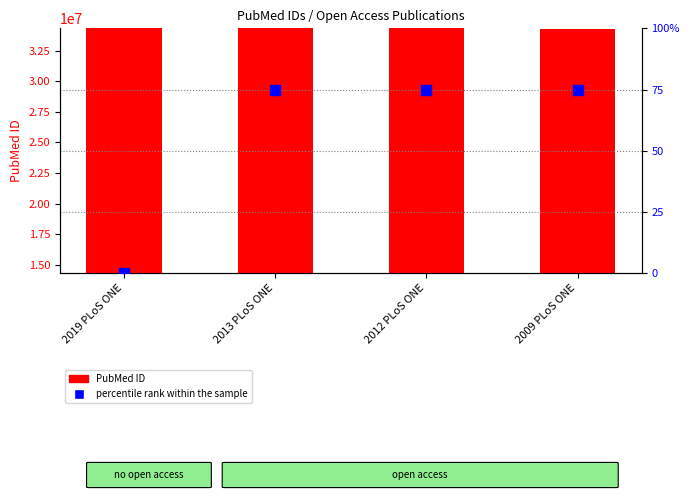

Is the value of PubMed ID at 2013 PLoS ONE greater than the value of percentile rank within the sample at 2013 PLoS ONE?

Yes